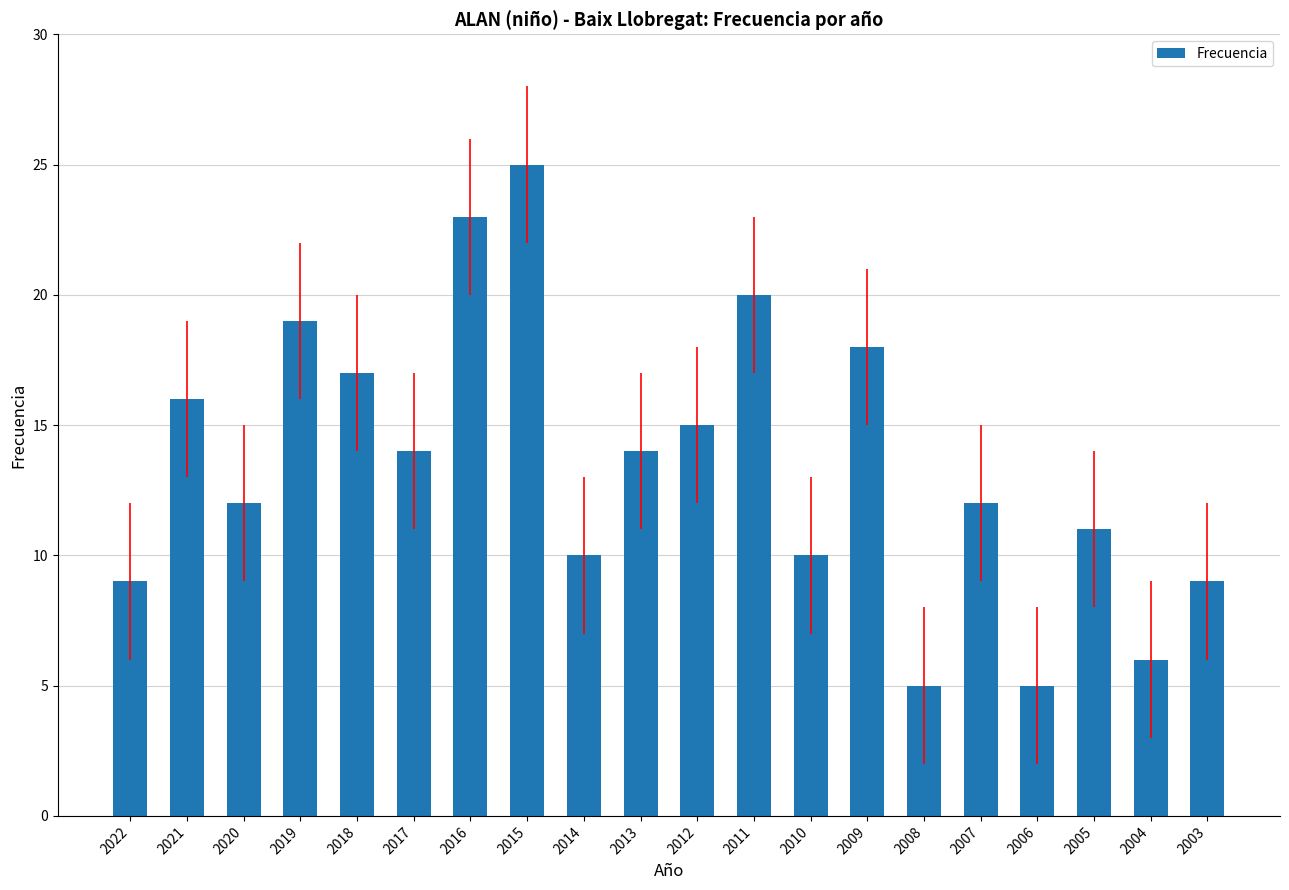

How many data points does each series have?

20